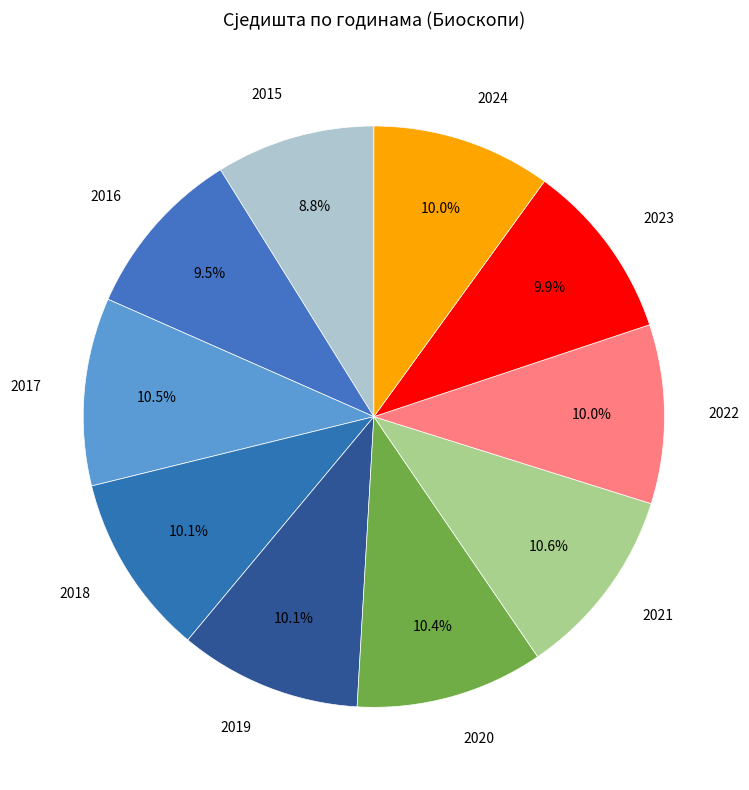

The 2022 slice represents 24% of the pie. True or false?

False